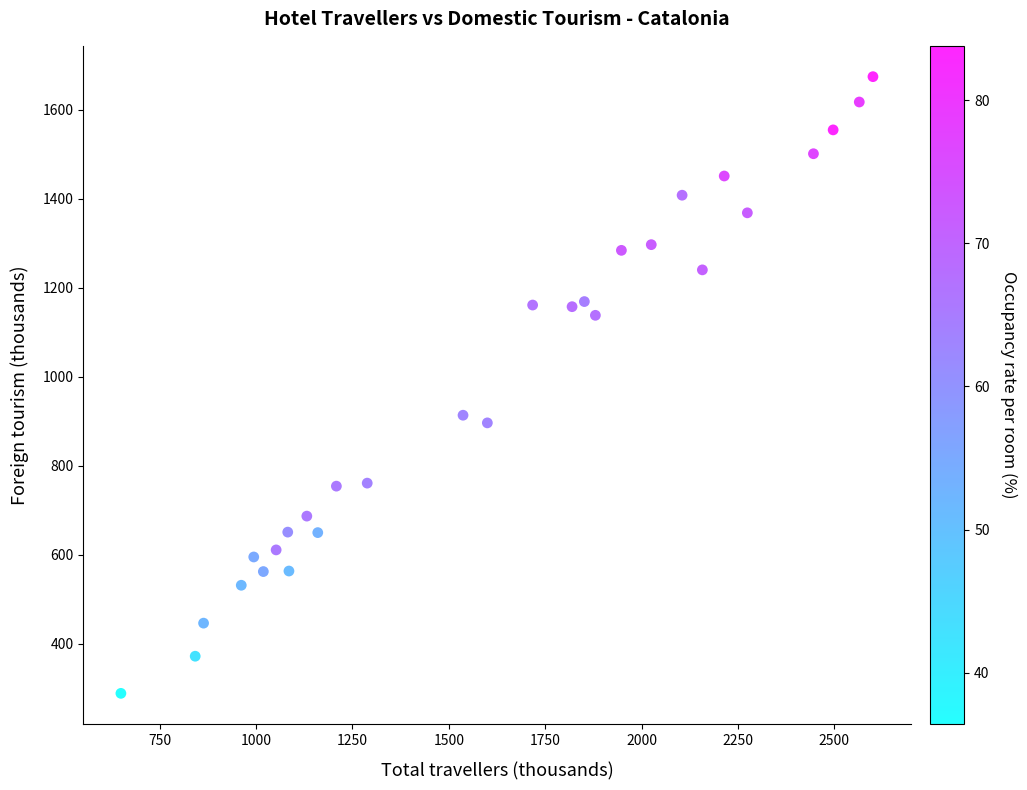

What Y value in the scatter plot is closest to 981?

913.5